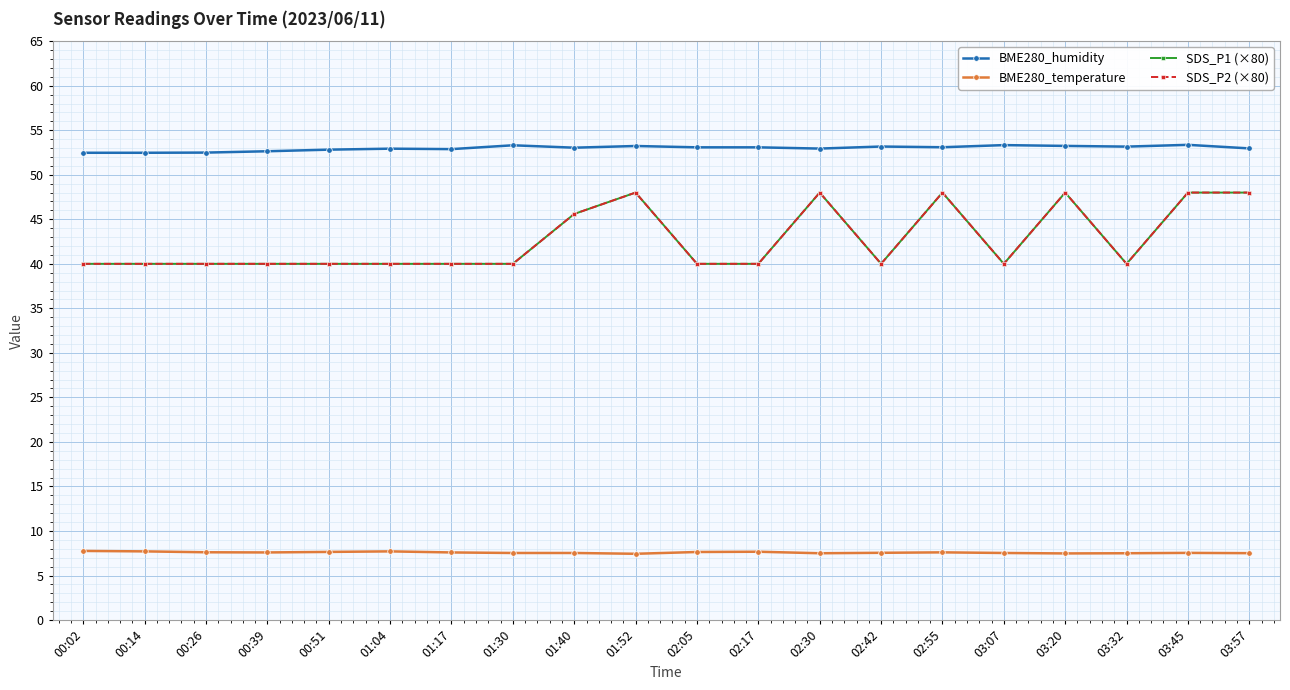

Is it true that SDS_P1 (×80) equals 70.8 at 02:30?

False